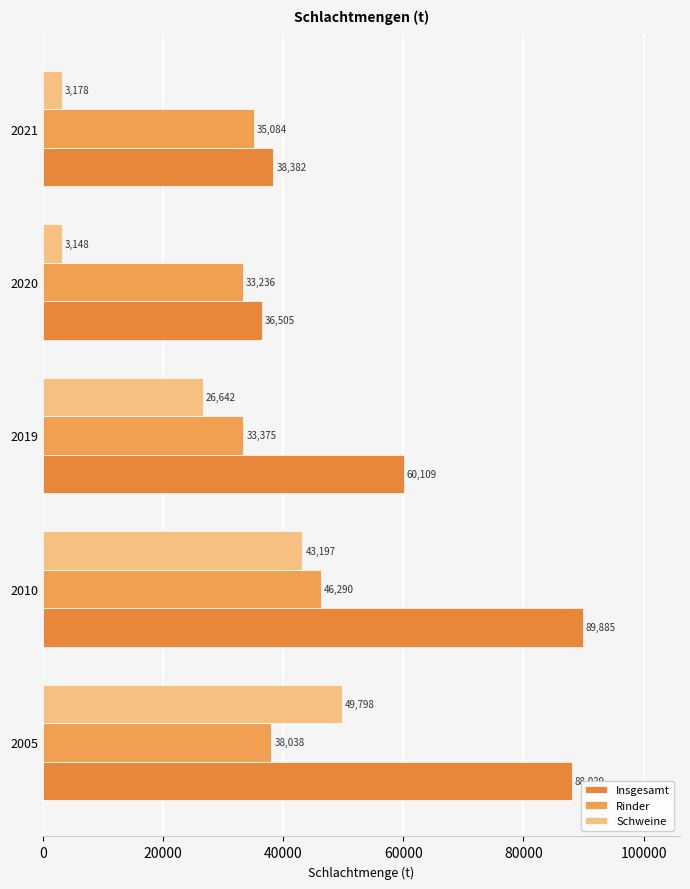

What is the value of the Rinder bar at the 2nd from the left?

46290